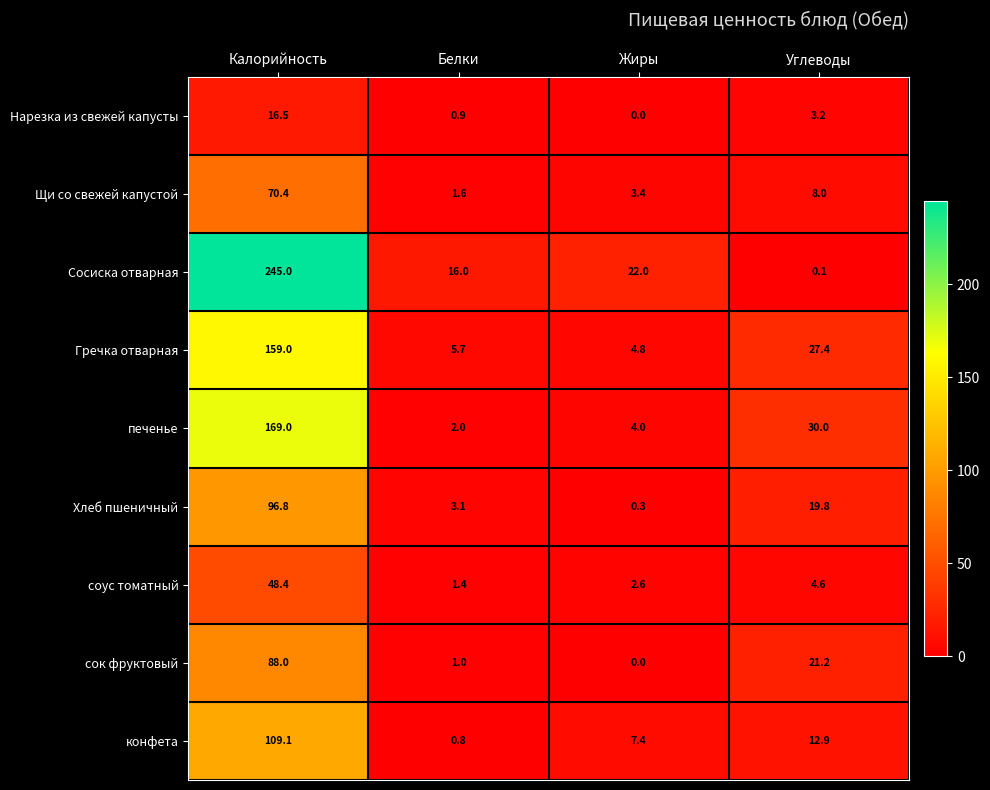

The Нарезка из свежей капусты series shows 3.2 at Углеводы. True or false?

True